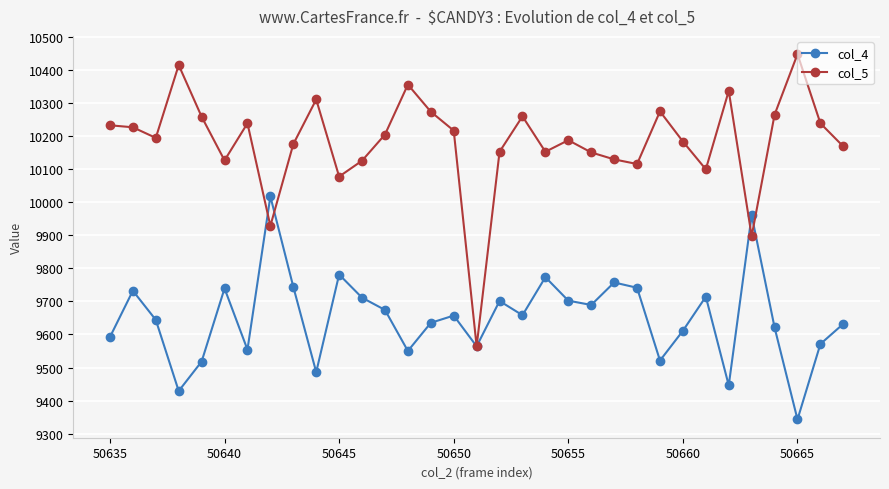

In col_5, how many points are lower than both neighbors (excluding endpoints)?

9